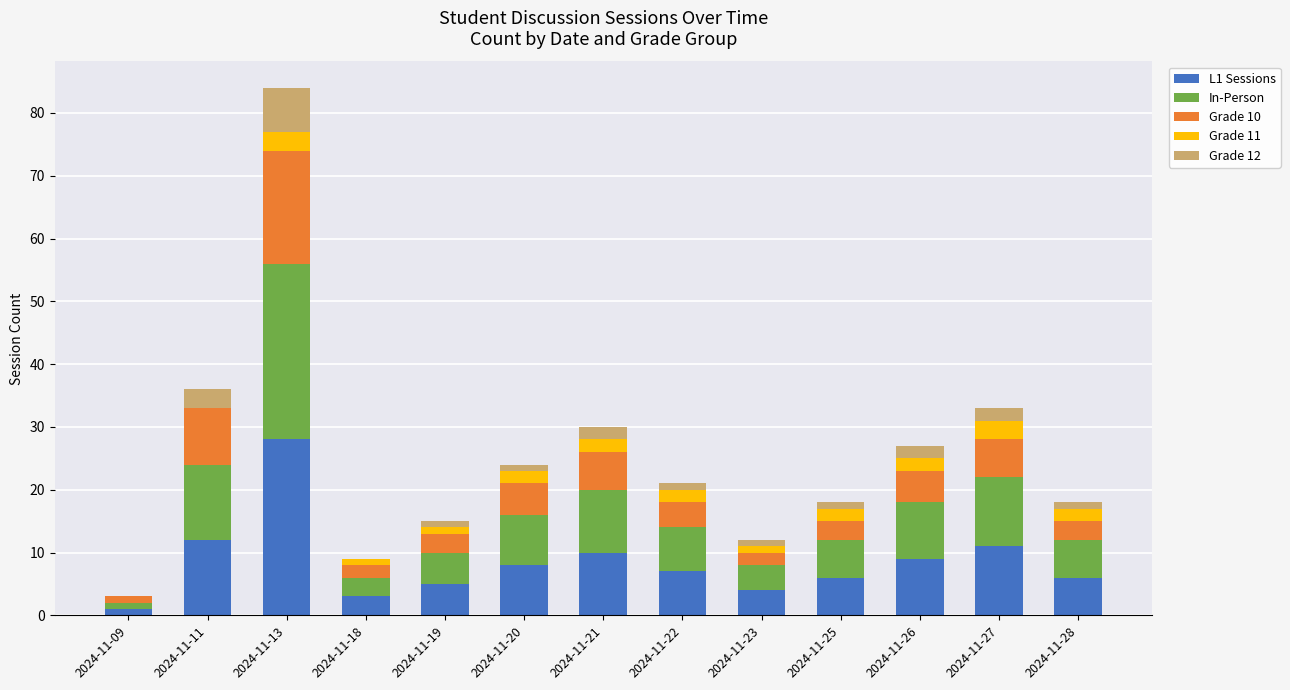

At which category is the sum across all series the highest?

2024-11-13